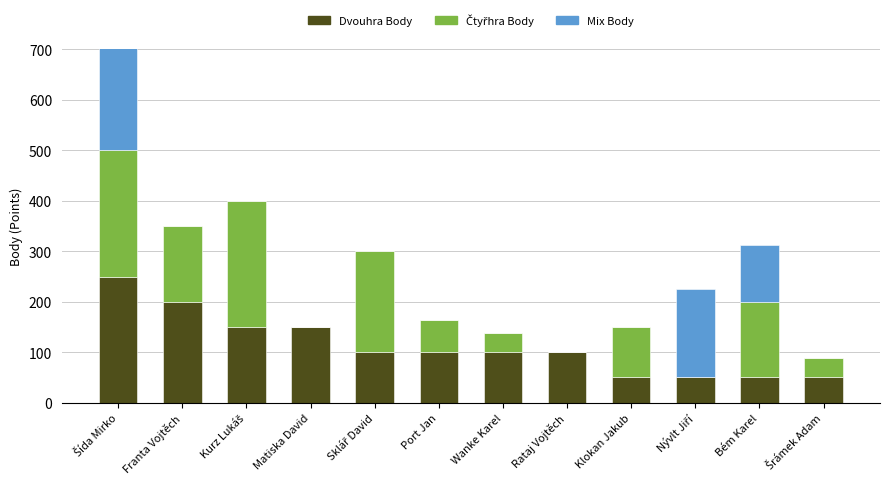

How many data points in Dvouhra Body are above 100?

4